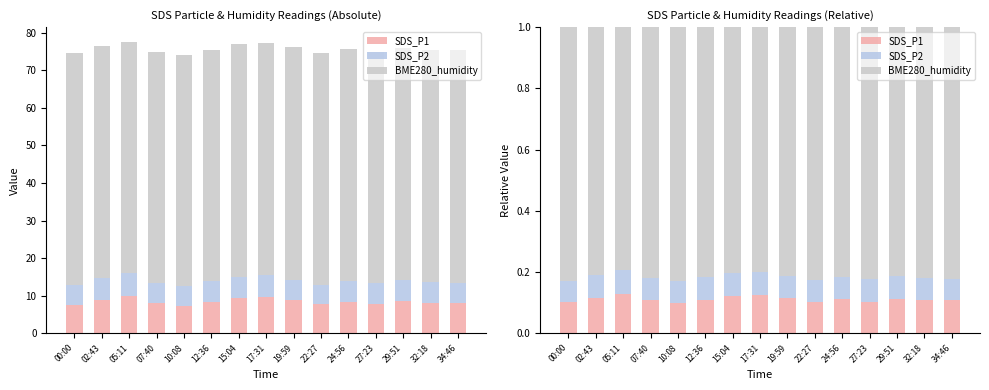

Which series changed the most between 12:36 and 19:59?

SDS_P1